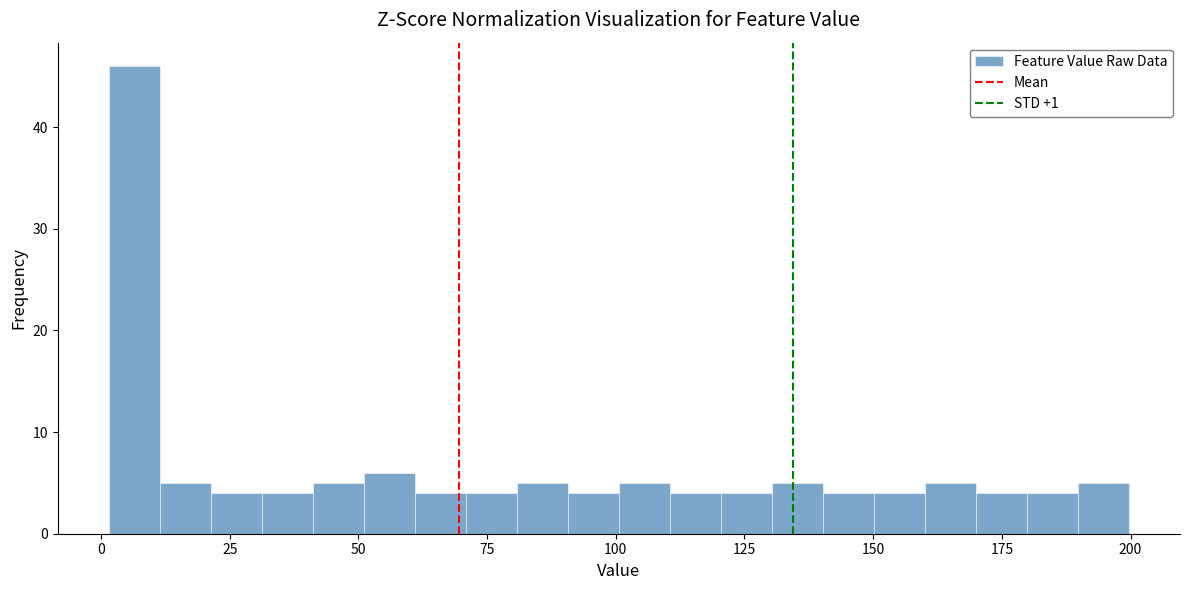

Read against the x-axis, roughly where is the centre of the tallest bar?

5